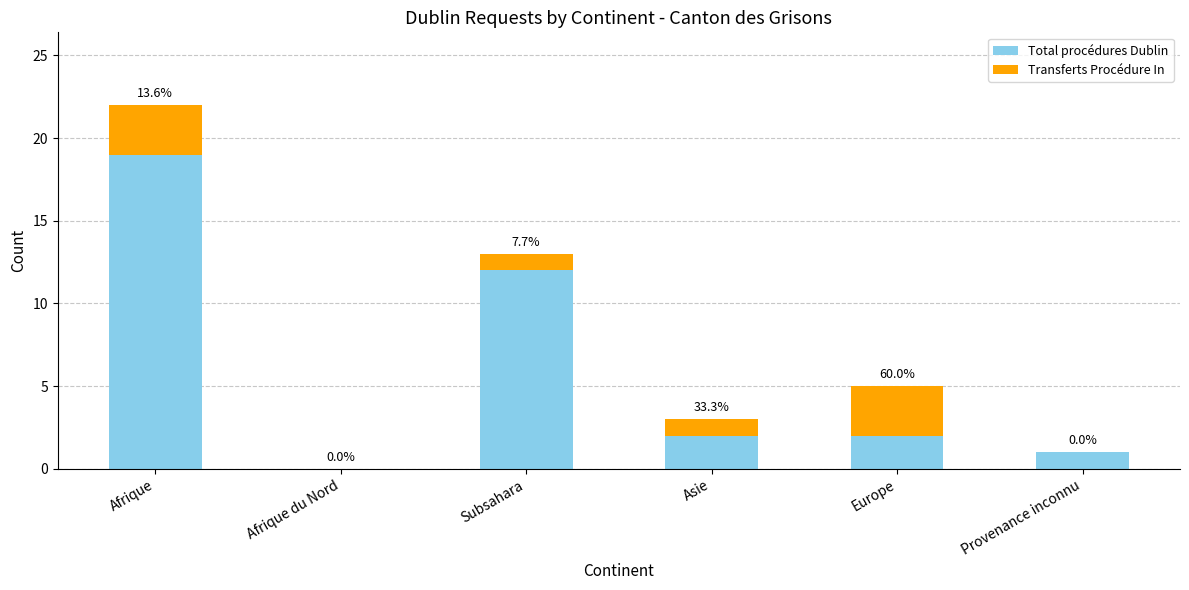

Is the value of Transferts Procédure In at Afrique du Nord greater than the value of Total procédures Dublin at Subsahara?

No